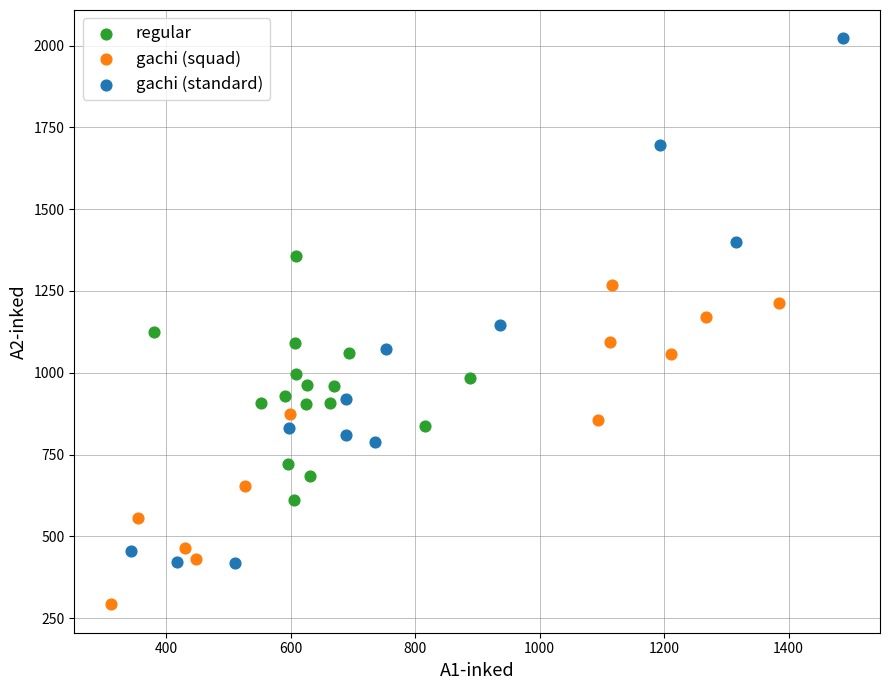

Which series has the largest Y range (max minus min)?

gachi (standard)